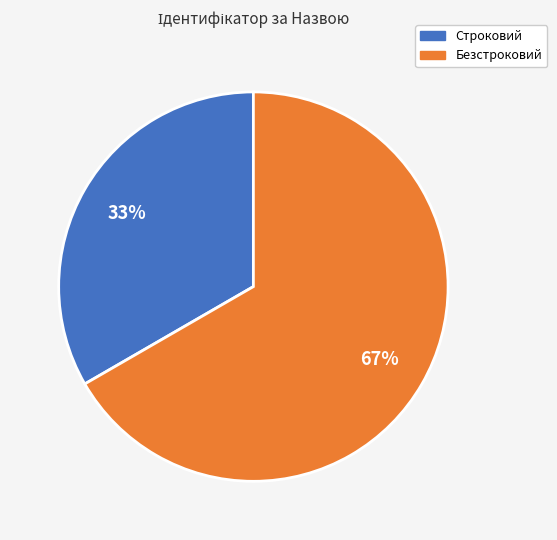

Is the sum of Строковий and Безстроковий greater than half?

Yes